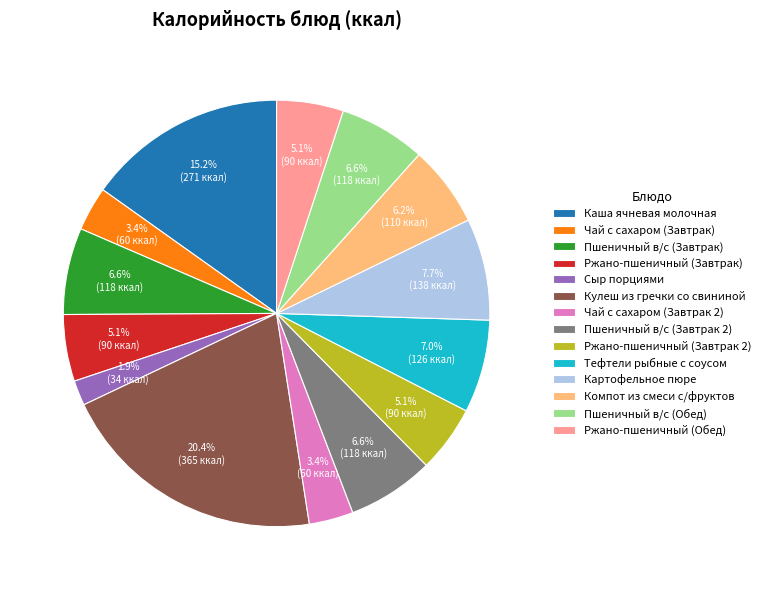

Does Ржано-пшеничный (Завтрак 2) account for over 50% of the chart?

No